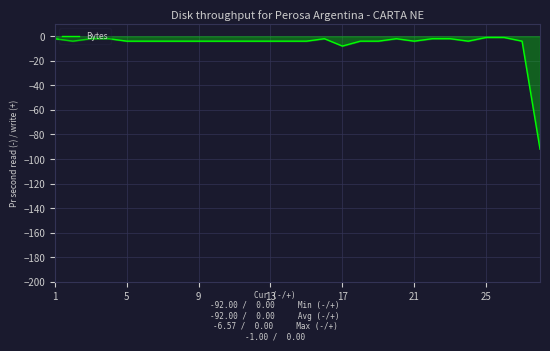

What is the smallest value displayed?

-92